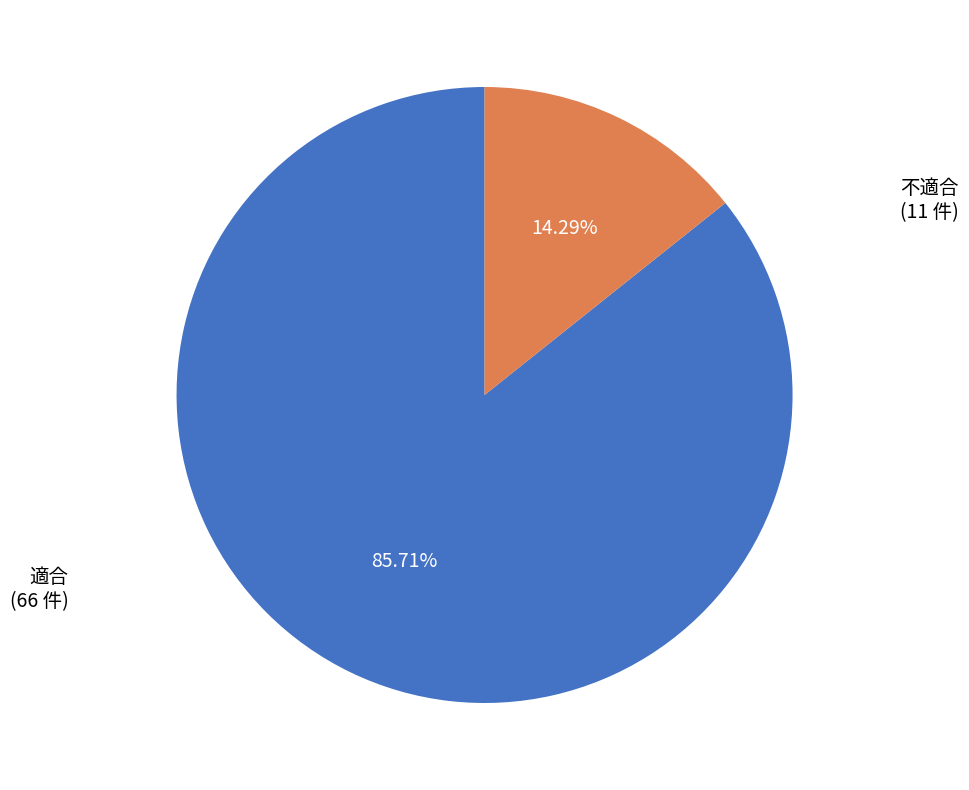

Count the number of slices in the pie.

2